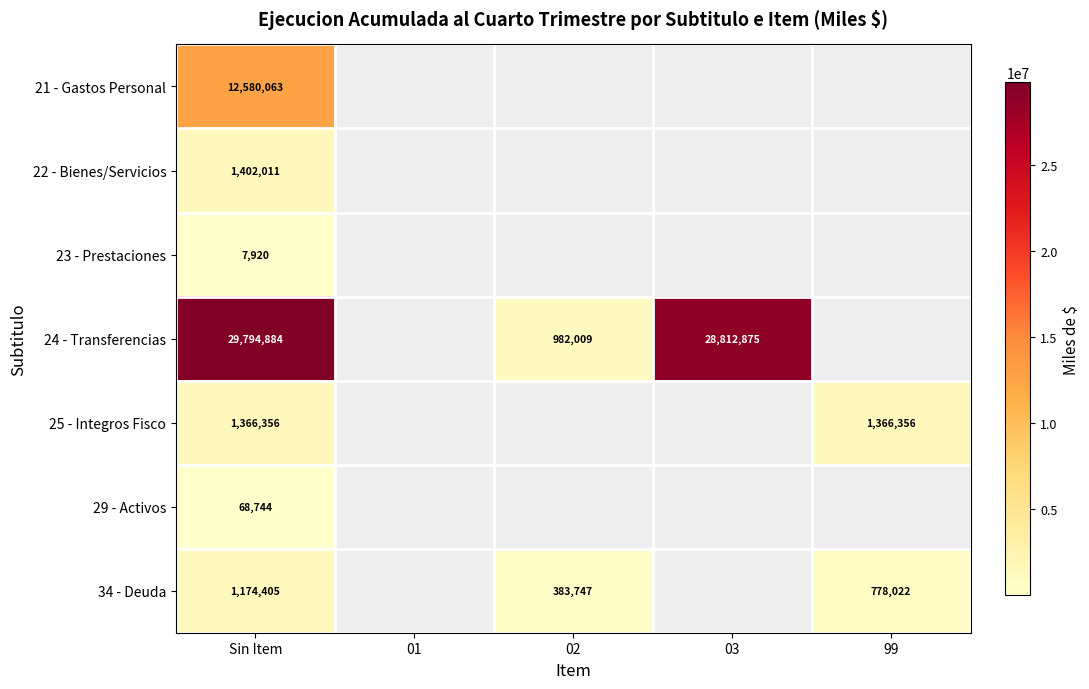

At how many categories does at least one series exceed 26376601?

2